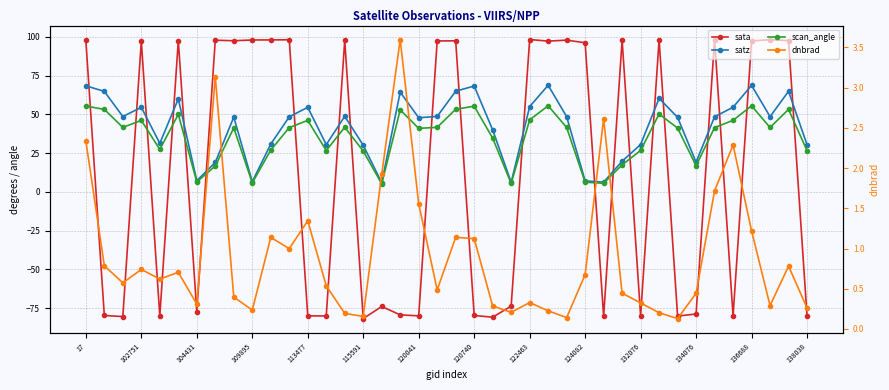

Which series has the widest spread of values?

sata